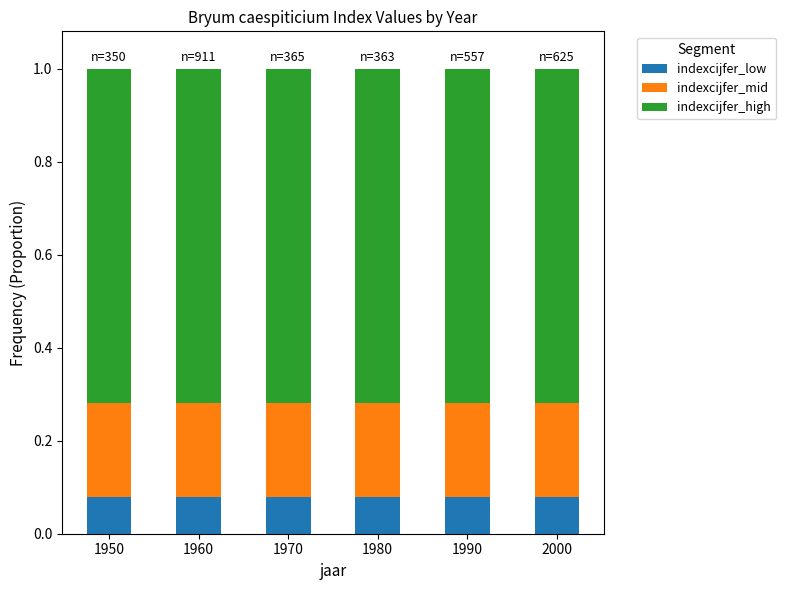

True or false: indexcijfer_low has a value of 0.0 at 2000.

False